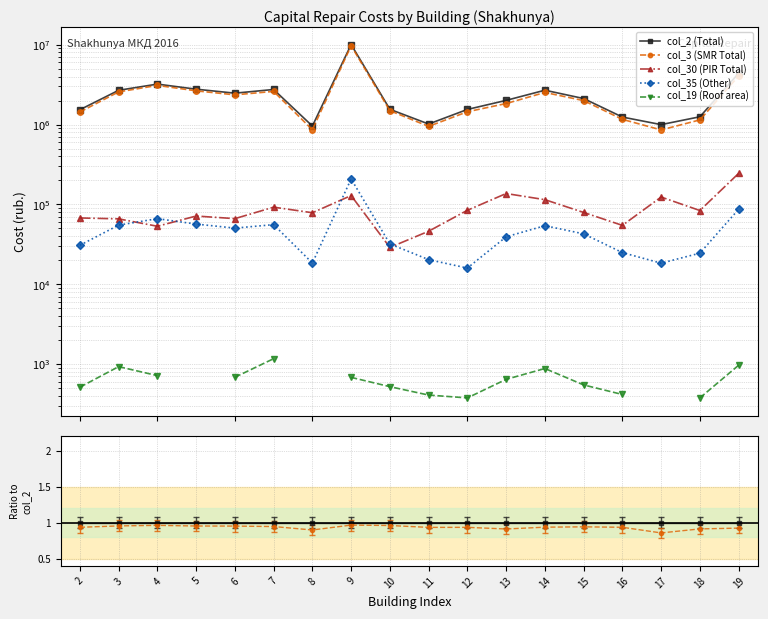

What is the minimum value shown in the chart?

376.0